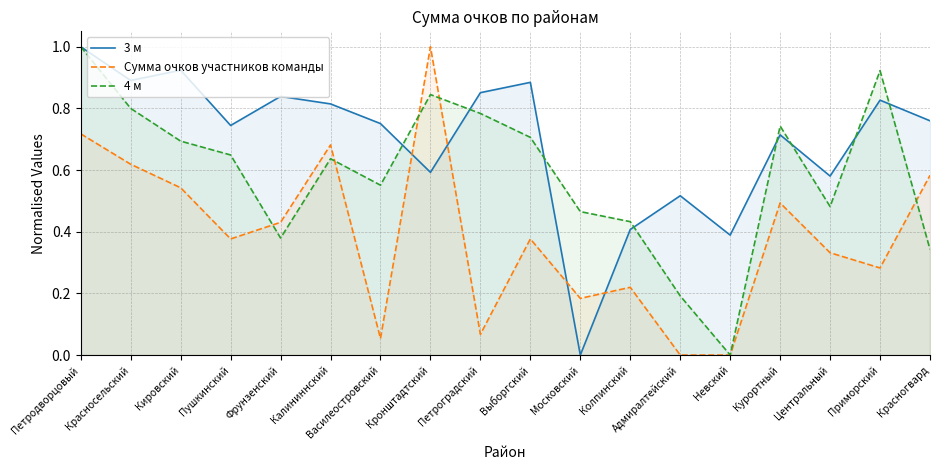

What is the greatest value displayed?

1.0